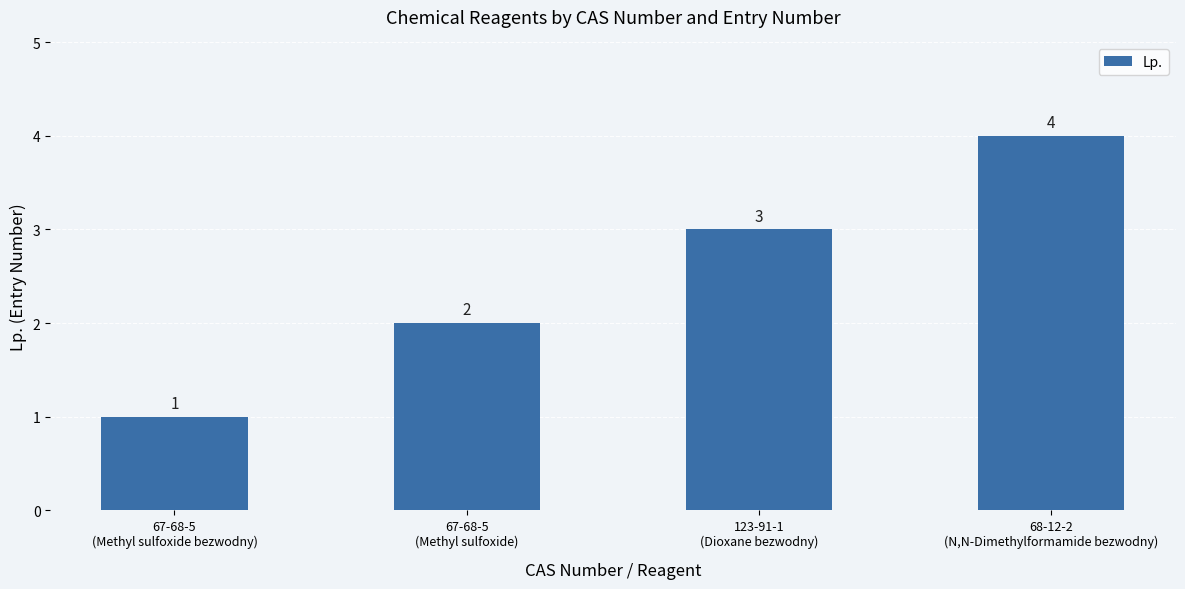

What is the sum of all values?

10